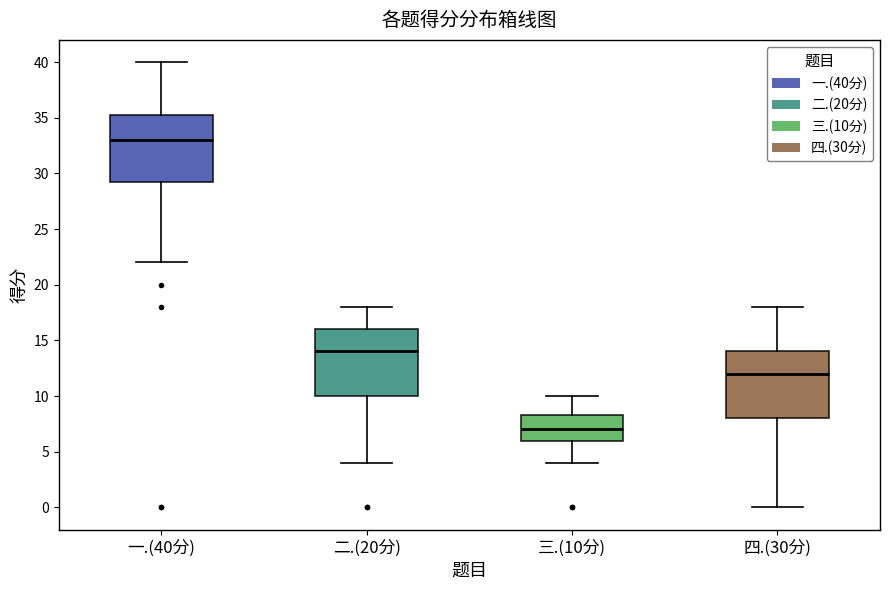

Reading left to right, read every box against the y-axis: the position of its median line, the range the box covers, and the ends of its whiskers. The values are not printed on the chart, so give them approximately, as read against the axis.

一.(40分): median 33.0, box 29.5 to 35.5, whiskers 22.0 to 40.0
二.(20分): median 14.0, box 10.0 to 16.0, whiskers 4.0 to 18.0
三.(10分): median 7.0, box 6.0 to 8.5, whiskers 4.0 to 10.0
四.(30分): median 12.0, box 8.0 to 14.0, whiskers 0.0 to 18.0